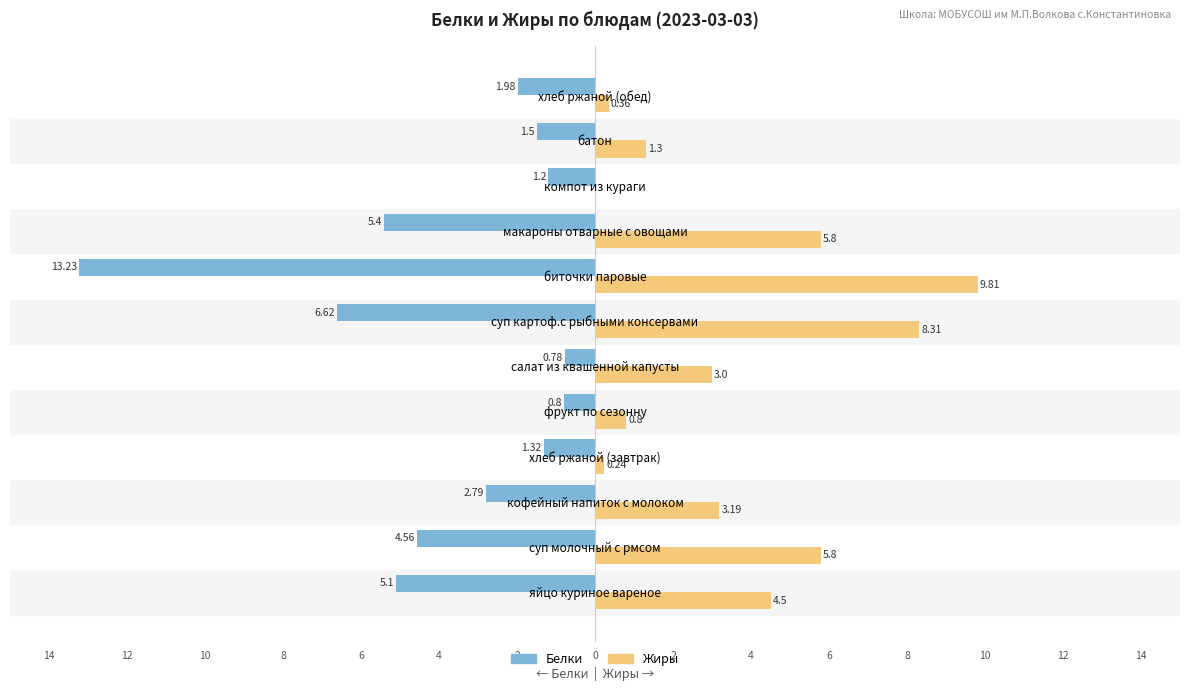

At which category is the sum across all series the highest?

салат из квашенной капусты